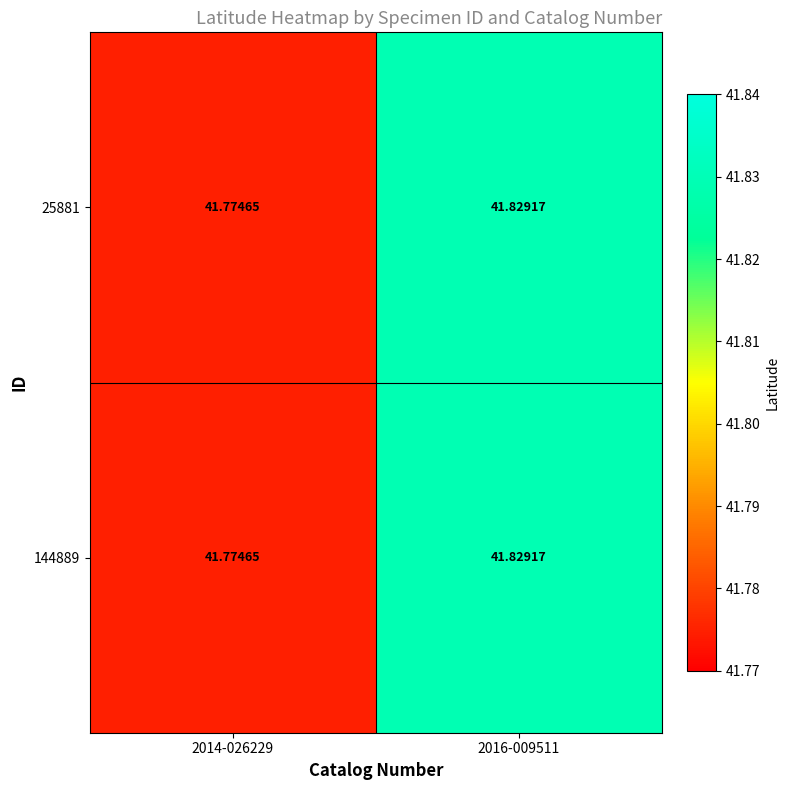

Reading left to right, what are all the values shown in this chart?

25881: 2014-026229=41.8	2016-009511=41.8
144889: 2014-026229=41.8	2016-009511=41.8